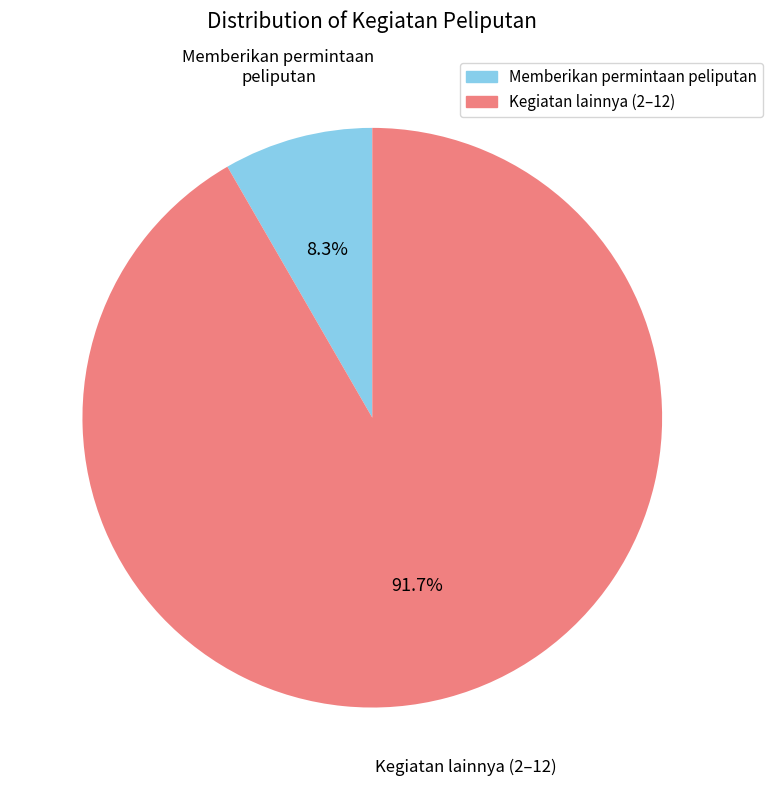

Does any single category account for the majority?

Yes